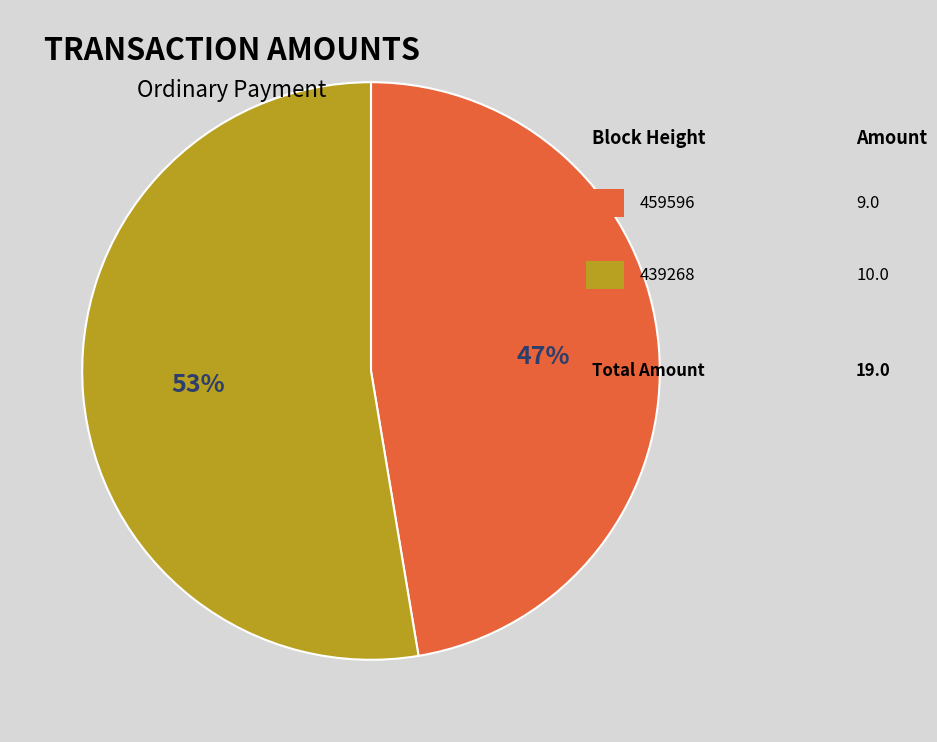

Is there a majority slice in this chart?

Yes